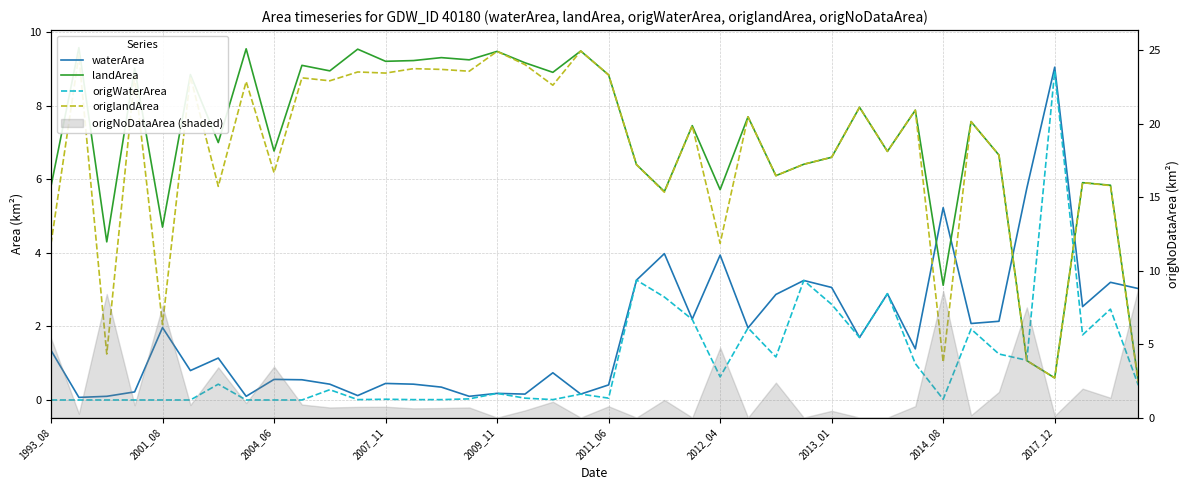

How many lines are shown in the chart?

4